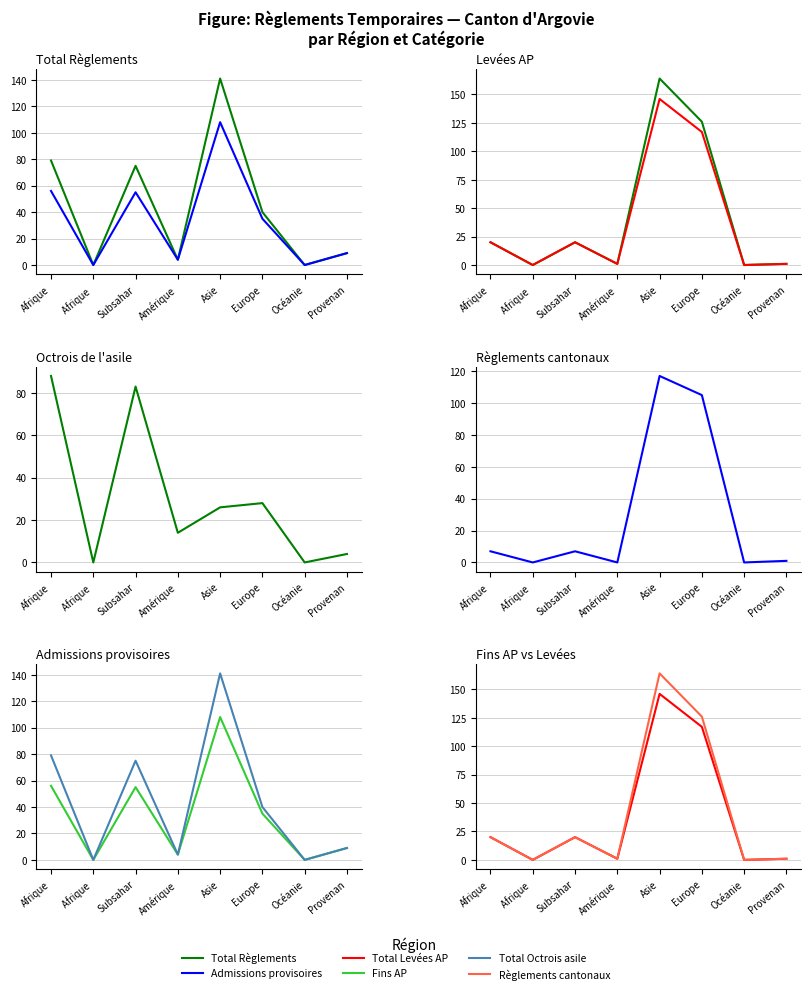

Is it true that Total Levées AP (col_4) equals 50 at Océanie?

False